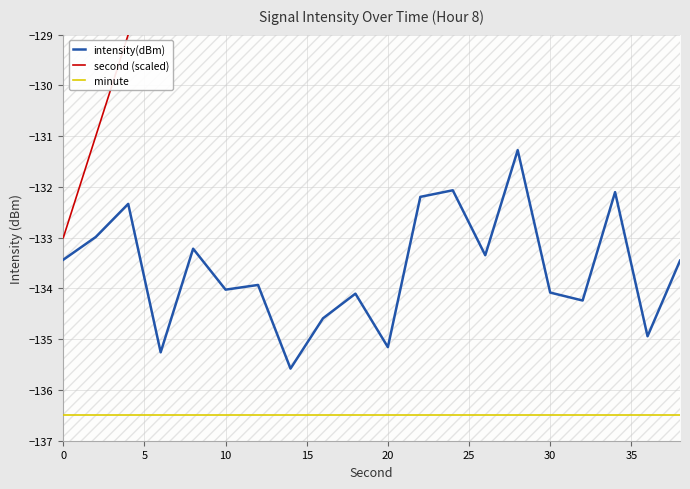

What is the maximum value for intensity(dBm)?

-131.3